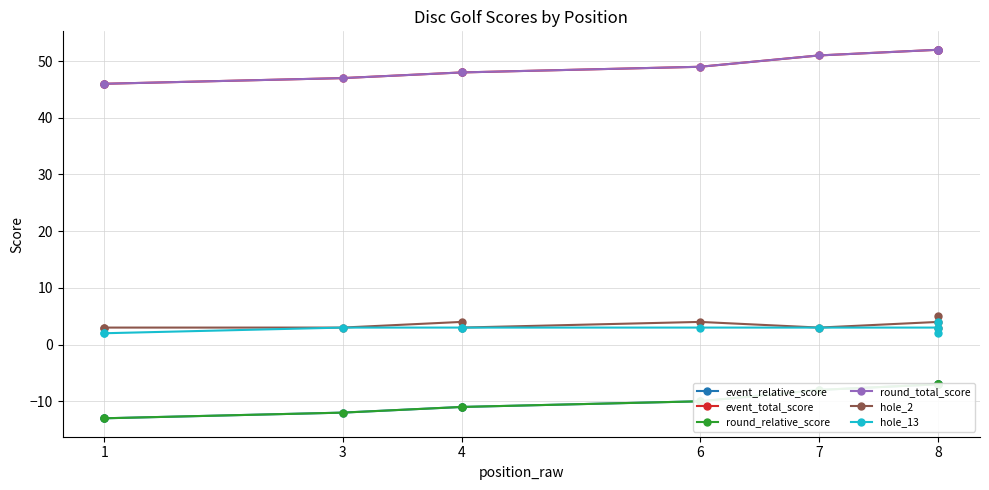

List the series in order of their peak value, highest first.

event_total_score, round_total_score, hole_2, hole_13, event_relative_score, round_relative_score